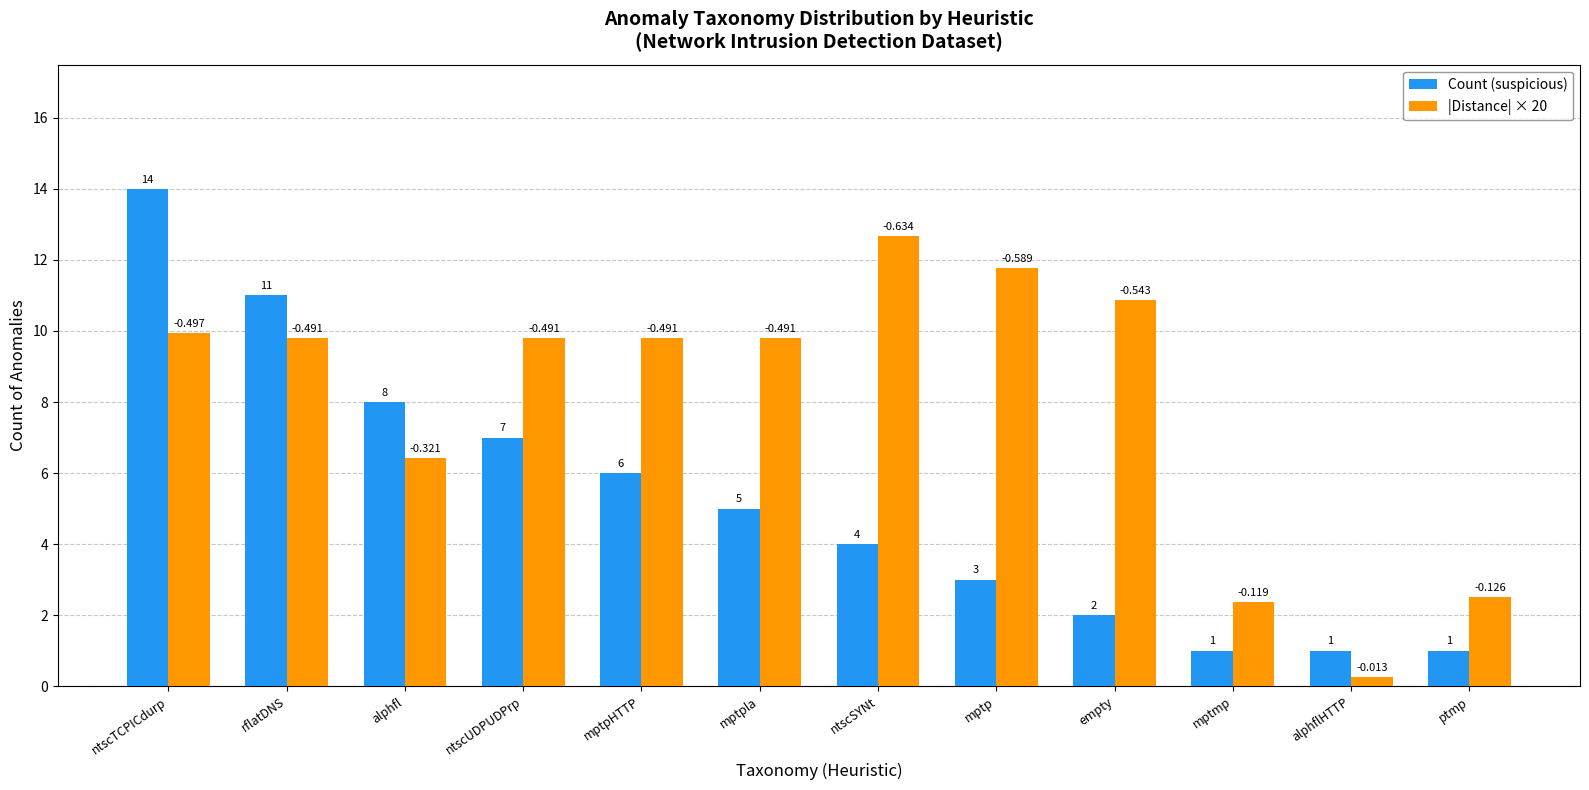

Which series has the widest spread of values?

Count (suspicious)